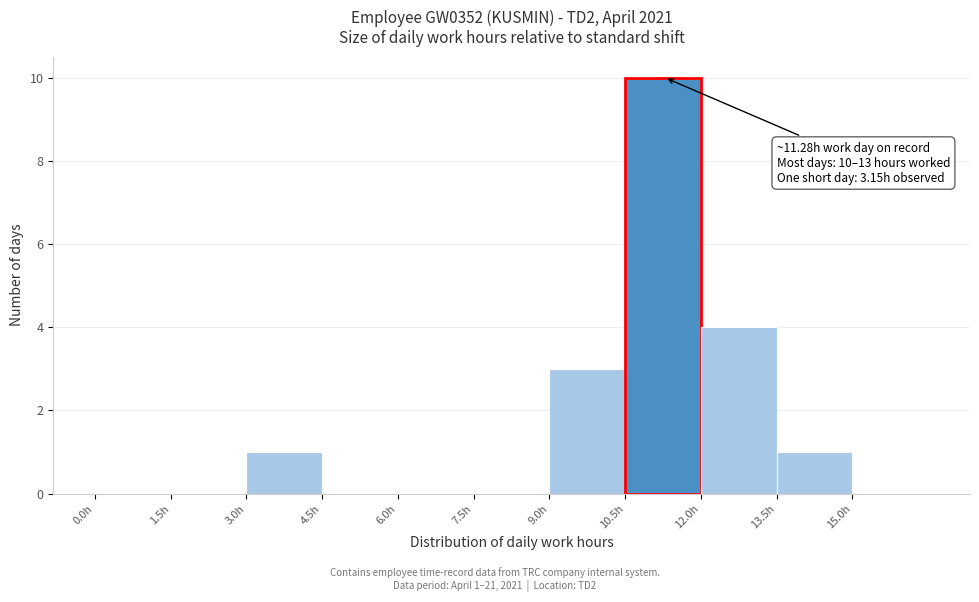

Over which range of the x-axis is the bar tallest?

10.5 to 12.0